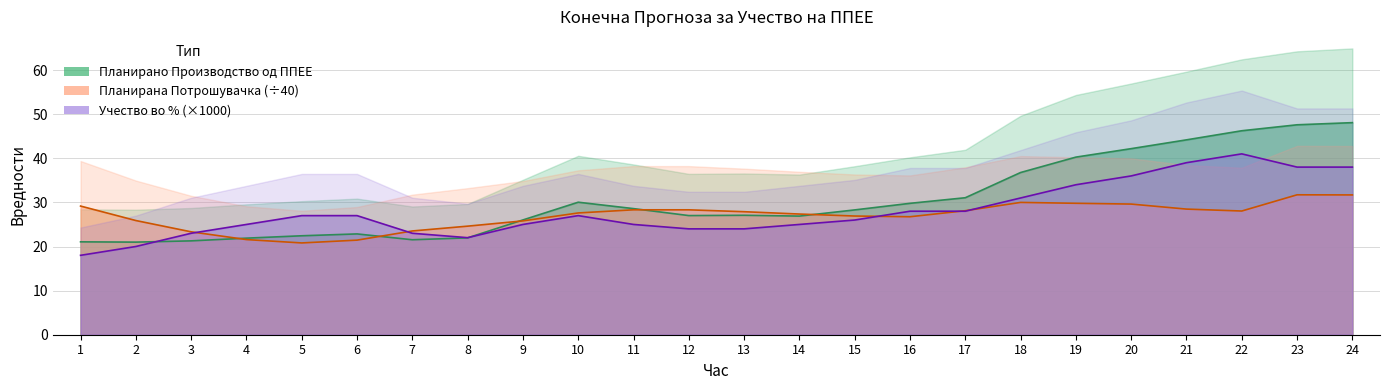

Which category has the highest value across all series?

24